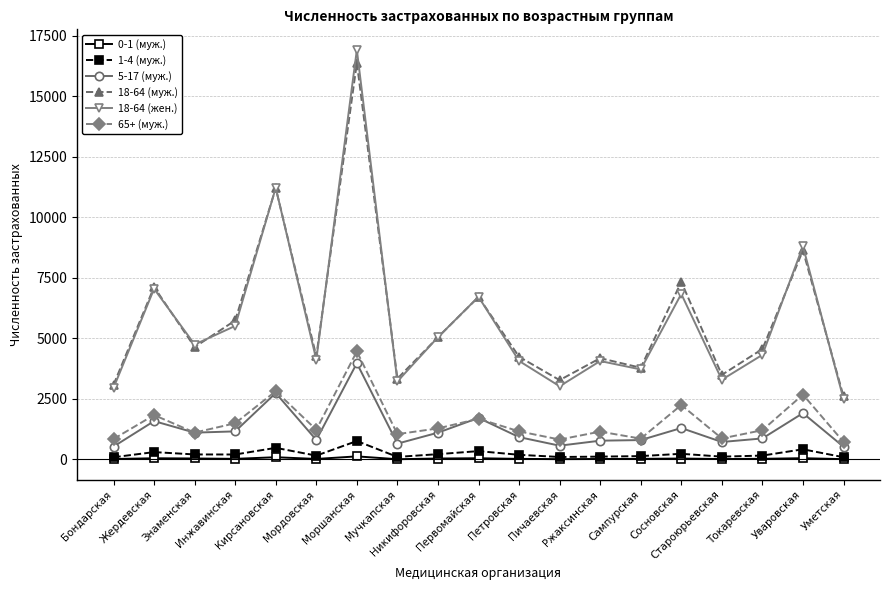

Where is 18-64 (муж.) nearest to the value 9486?

Уваровская